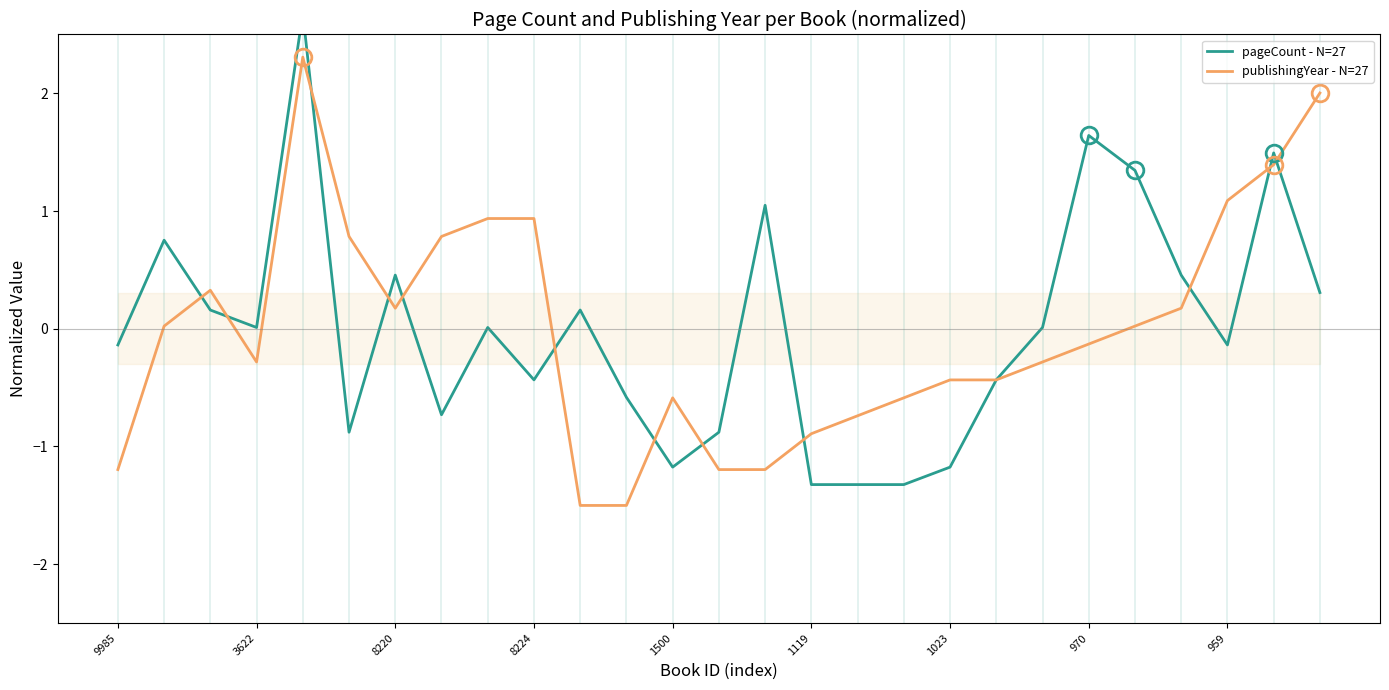

What is the maximum value for publishingYear - N=27?

2.3